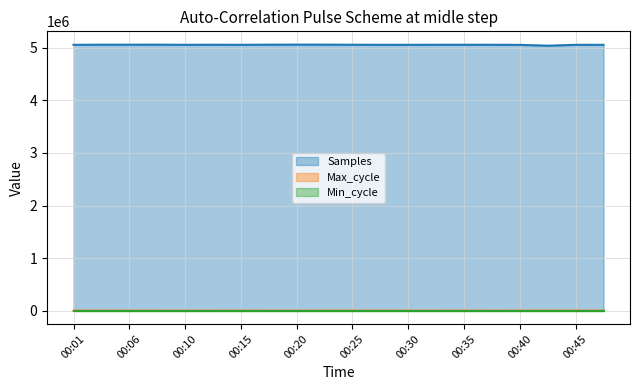

How many interior local peaks does the Samples series have?

6